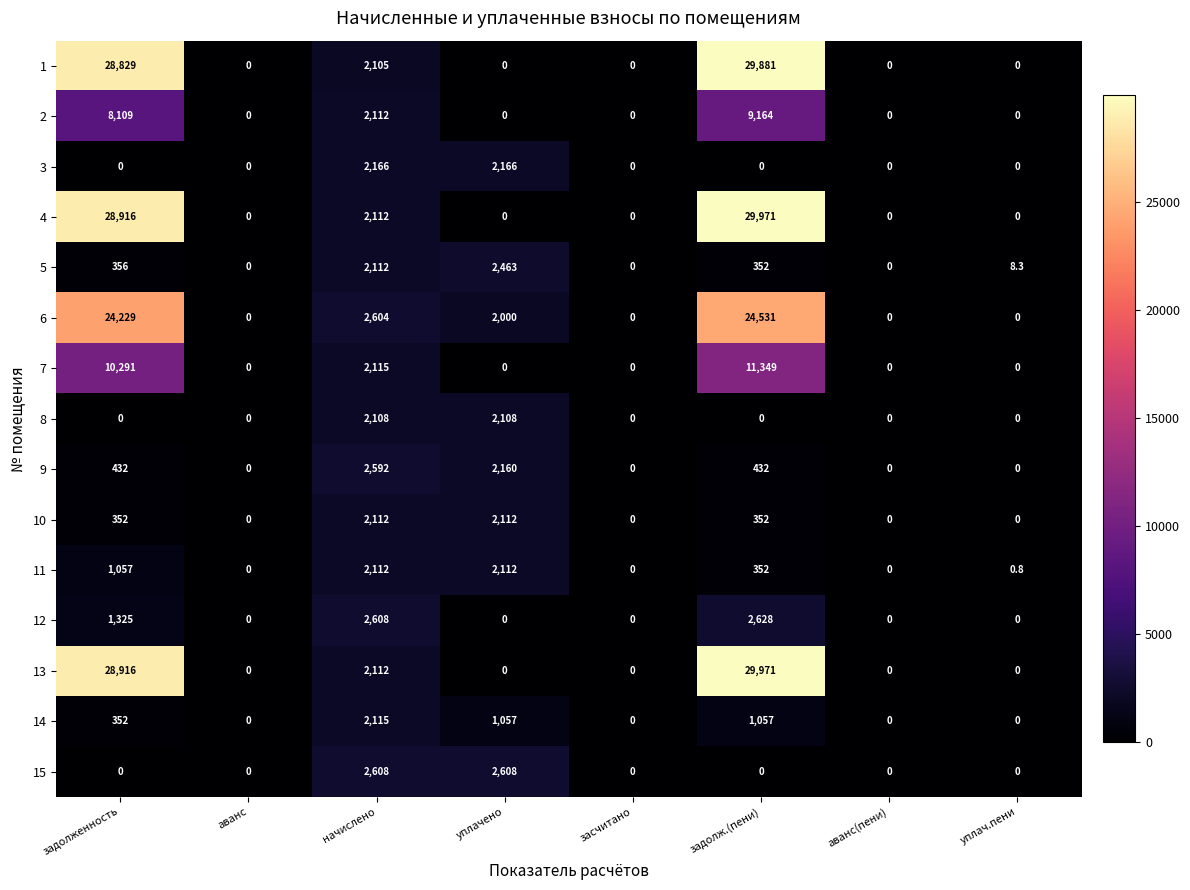

Where is 13 nearest to the value 14985?

начислено